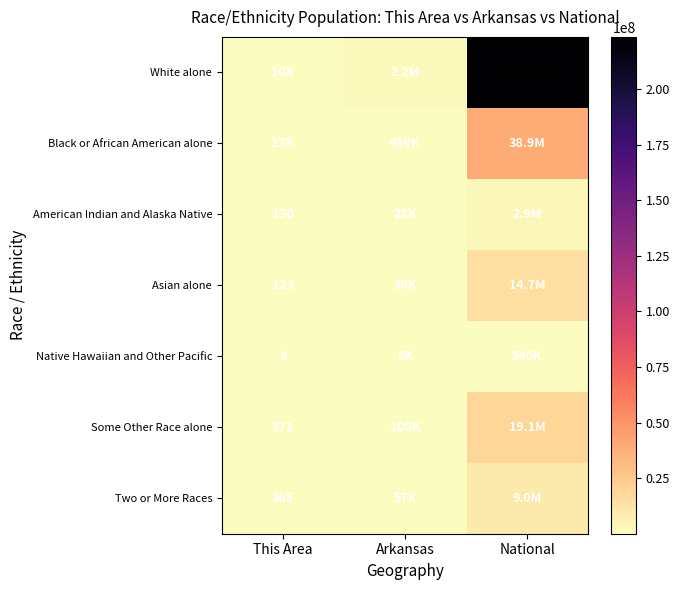

True or false: Asian alone has a value of 61 at This Area.

False